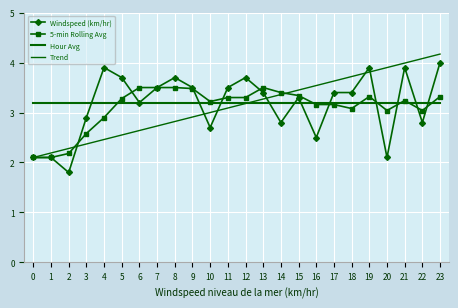

What is the highest value of the Hour Avg series?

3.2